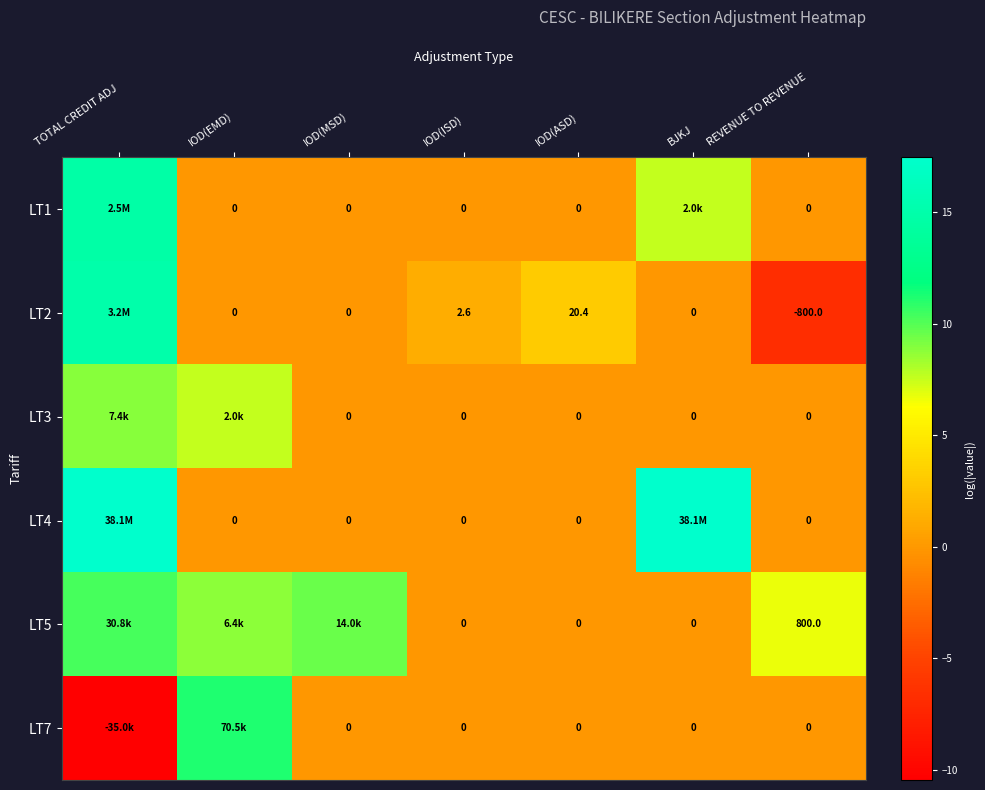

The LT1 series shows 7.6 at BJKJ. True or false?

True